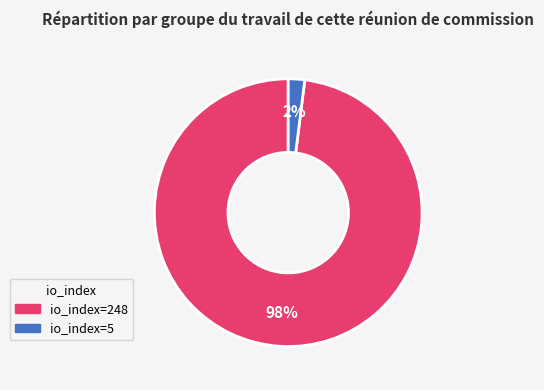

To the nearest percent, what is the average slice percentage?

50%